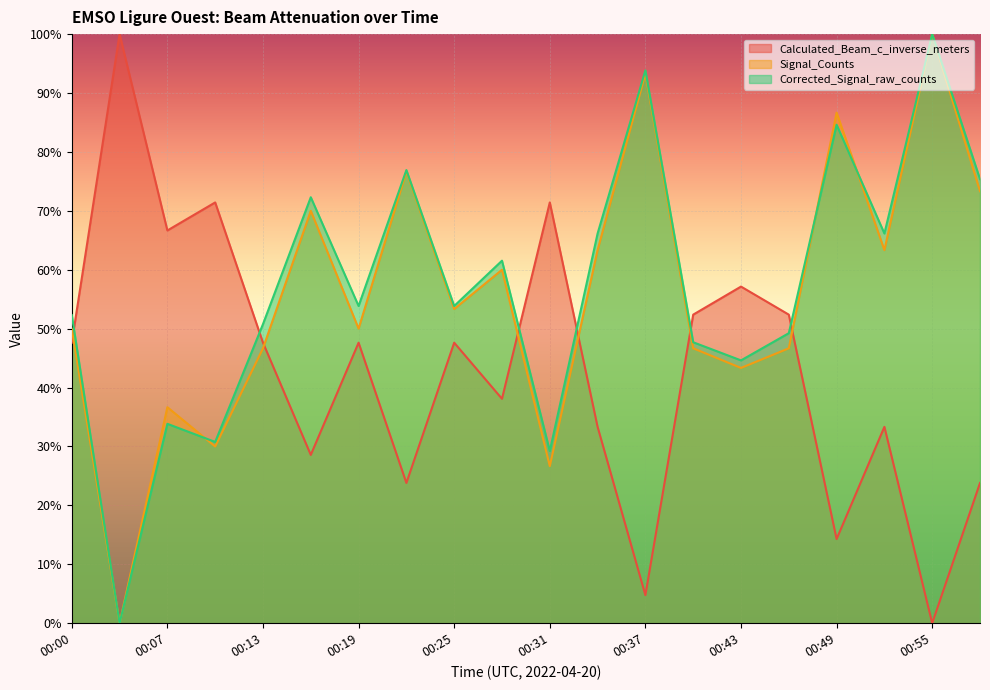

What is the difference between the maximum and minimum values in the Calculated_Beam_c_inverse_meters series?

1.0